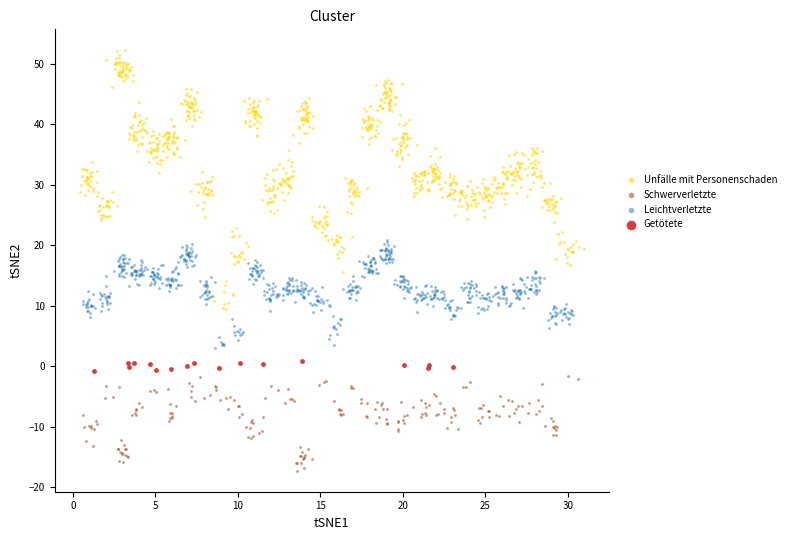

Which series contains the lowest Y value?

Schwerverletzte